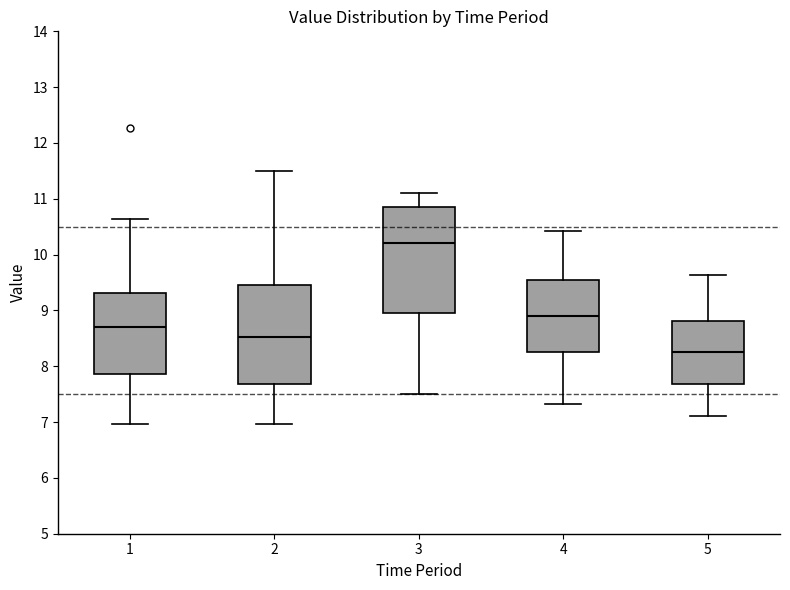

Which box's median line is the lowest?

5